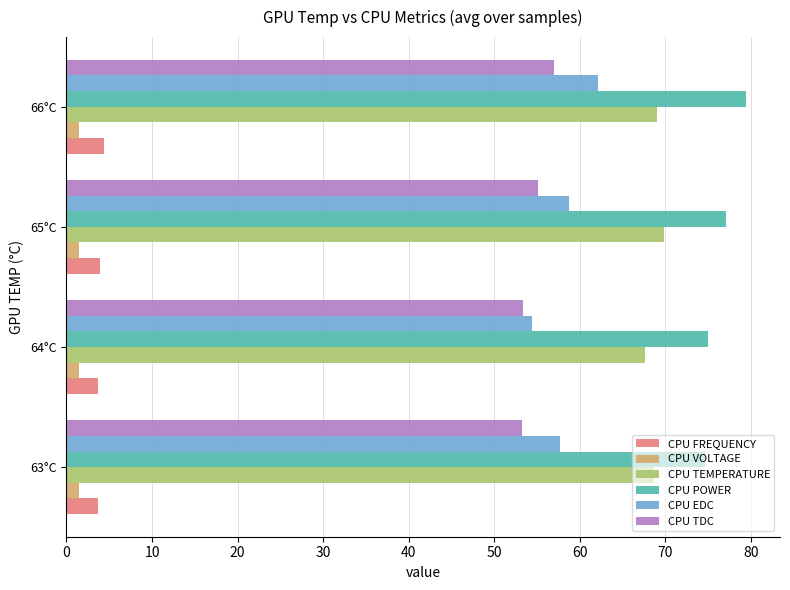

Which category has the highest value across all series?

66°C